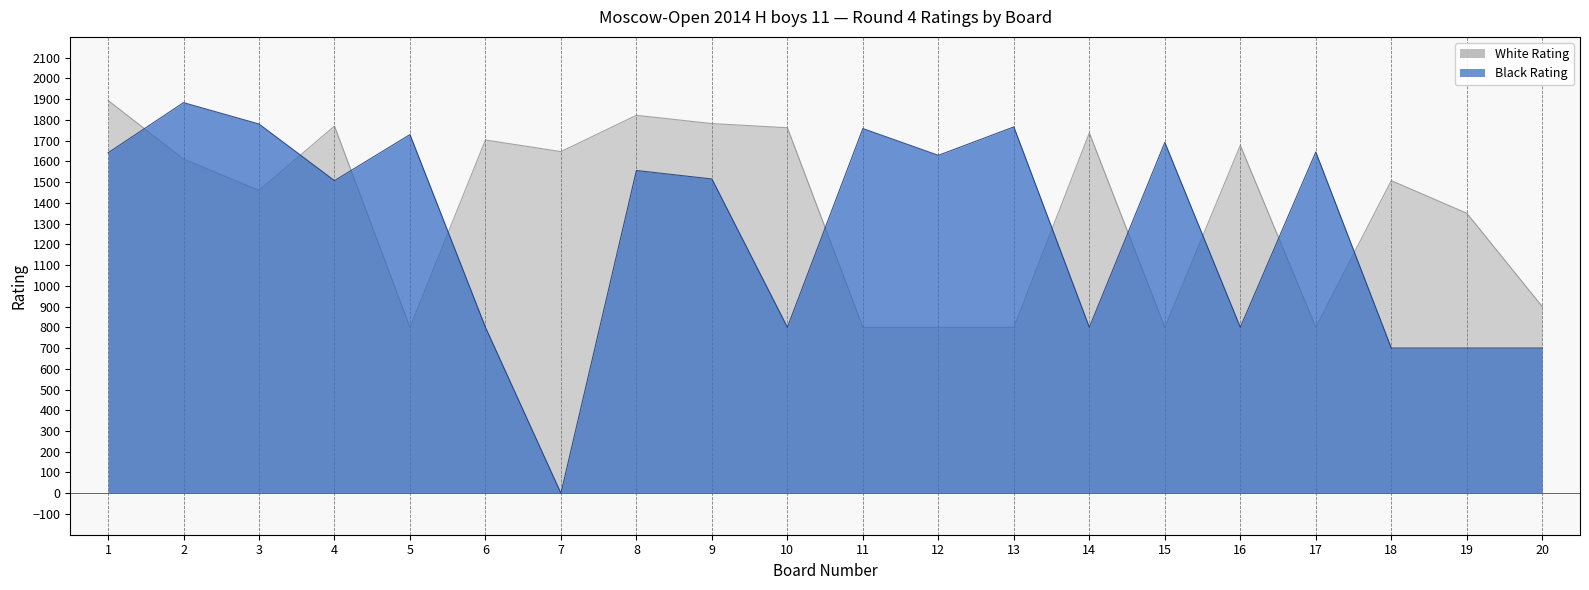

How many lines are shown in the chart?

2